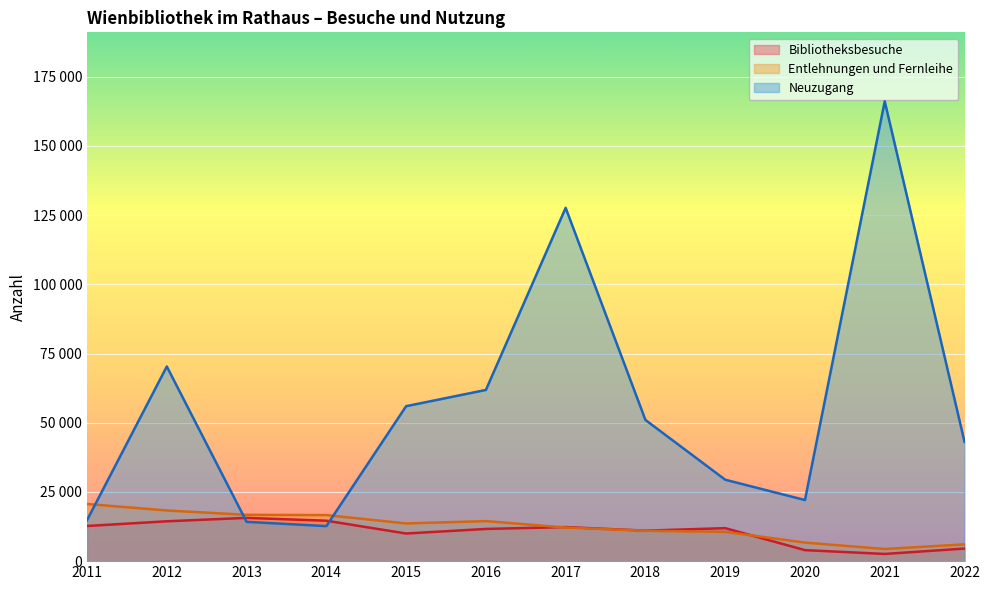

In Neuzugang, how many points are higher than both neighbors (excluding endpoints)?

3